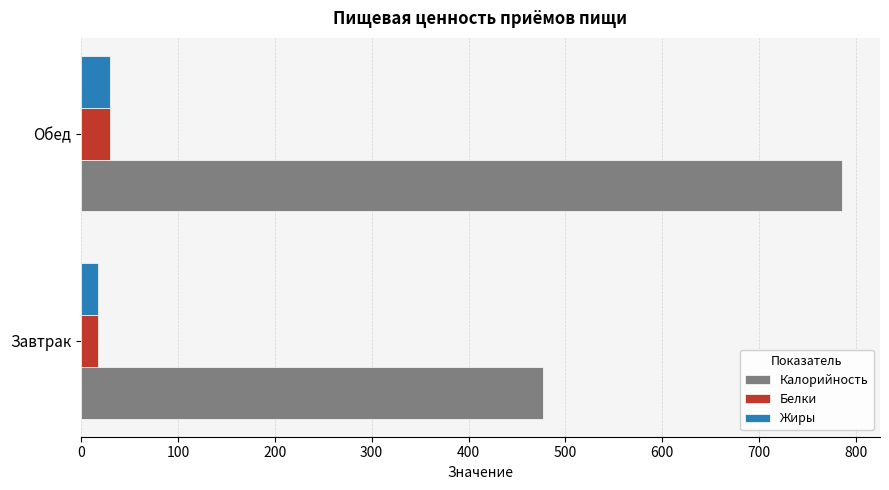

The Жиры series shows 29.5 at Обед. True or false?

True